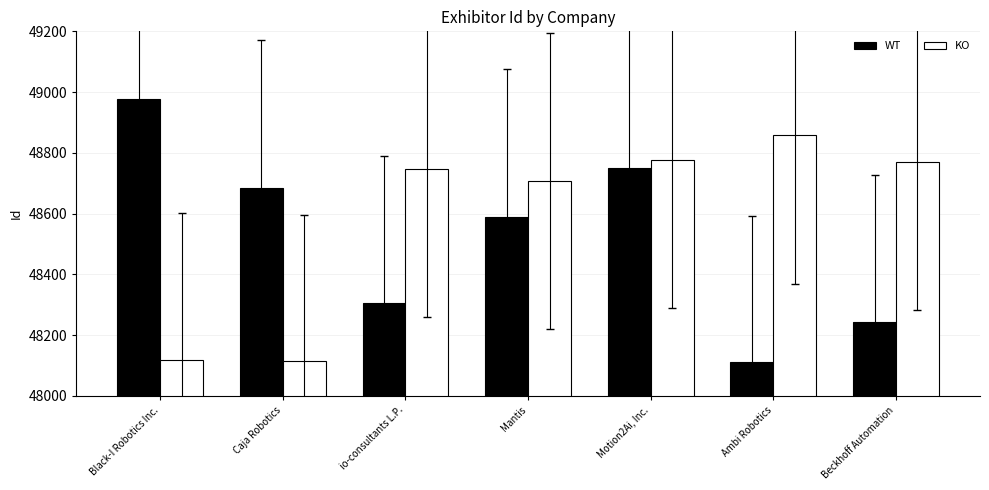

What is the sum of the WT values at Caja Robotics and Black-I Robotics Inc.?

97663